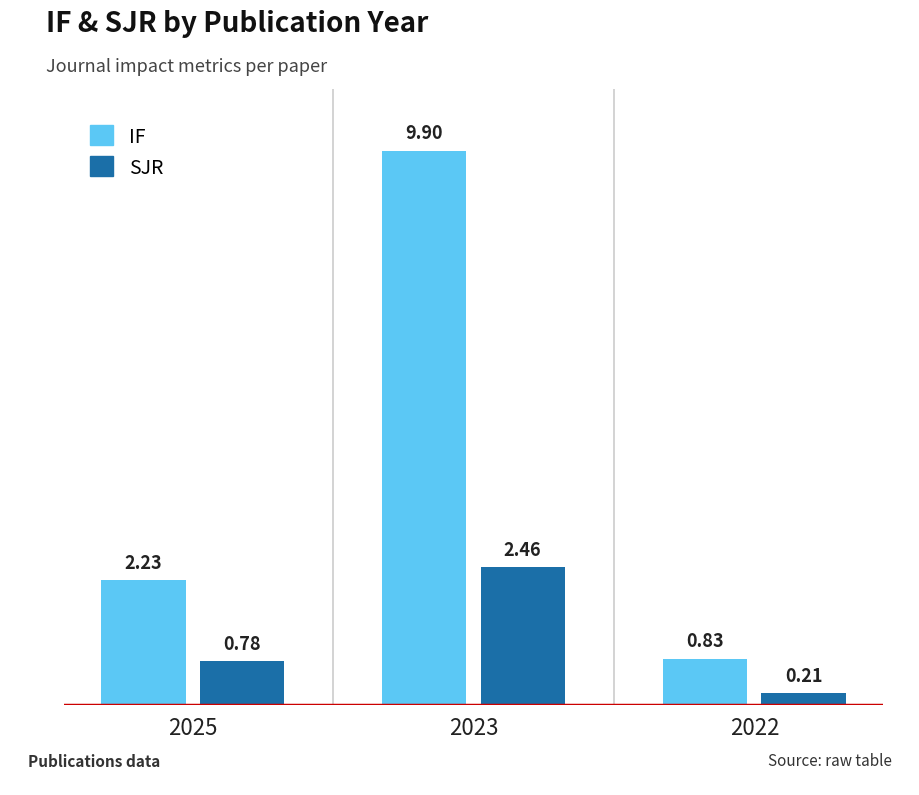

What is the difference between the maximum and minimum values in the IF series?

9.1